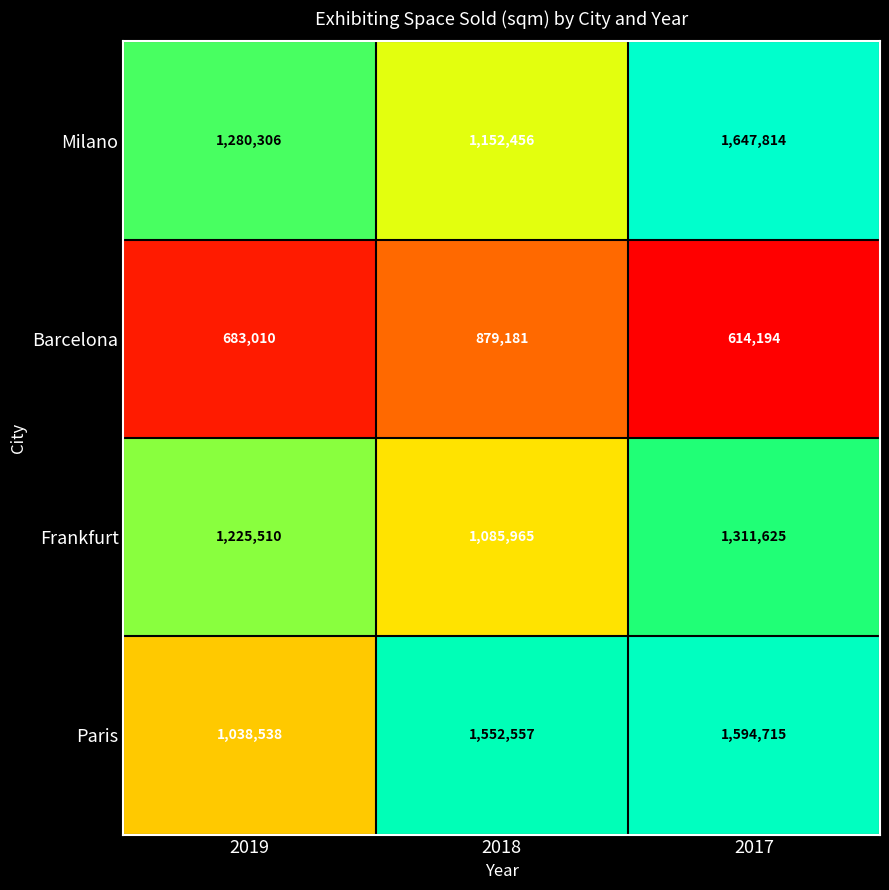

Reading right to left, list all the values displayed in this chart.

Milano: 2017=1647814	2018=1152456	2019=1280306
Barcelona: 2017=614194	2018=879181	2019=683010
Frankfurt: 2017=1311625	2018=1085965	2019=1225510
Paris: 2017=1594715	2018=1552557	2019=1038538